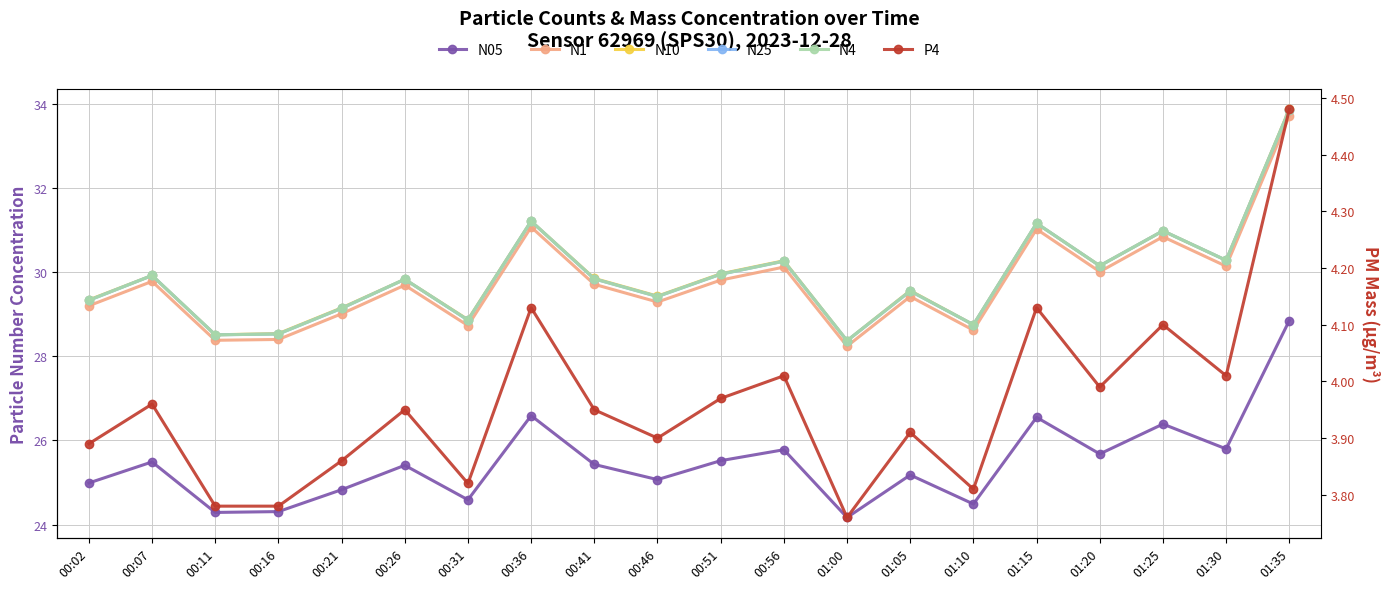

Which category has the lowest value across all series?

01:00